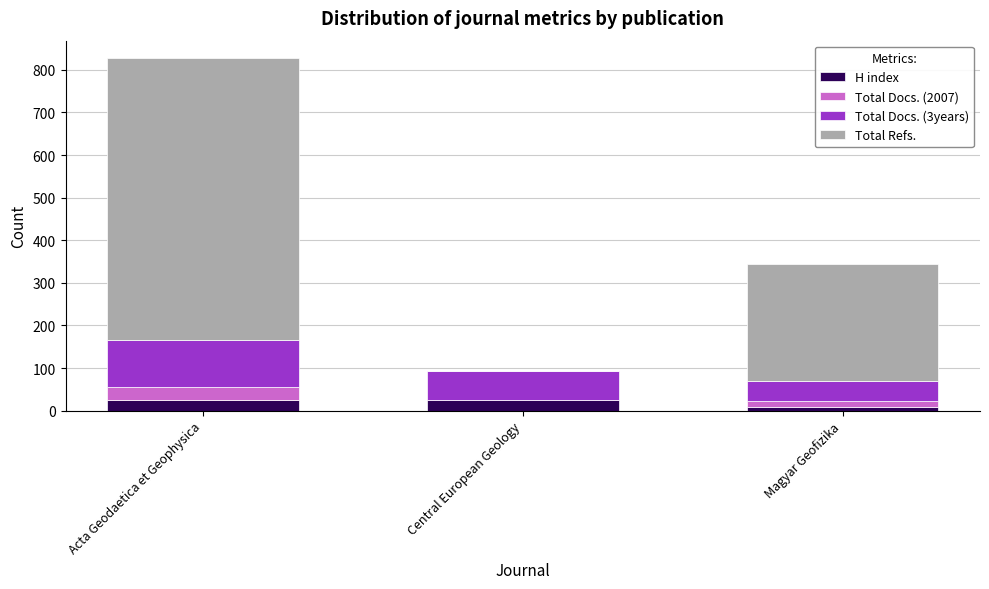

What is the total value across all series at Magyar Geofizika?

345